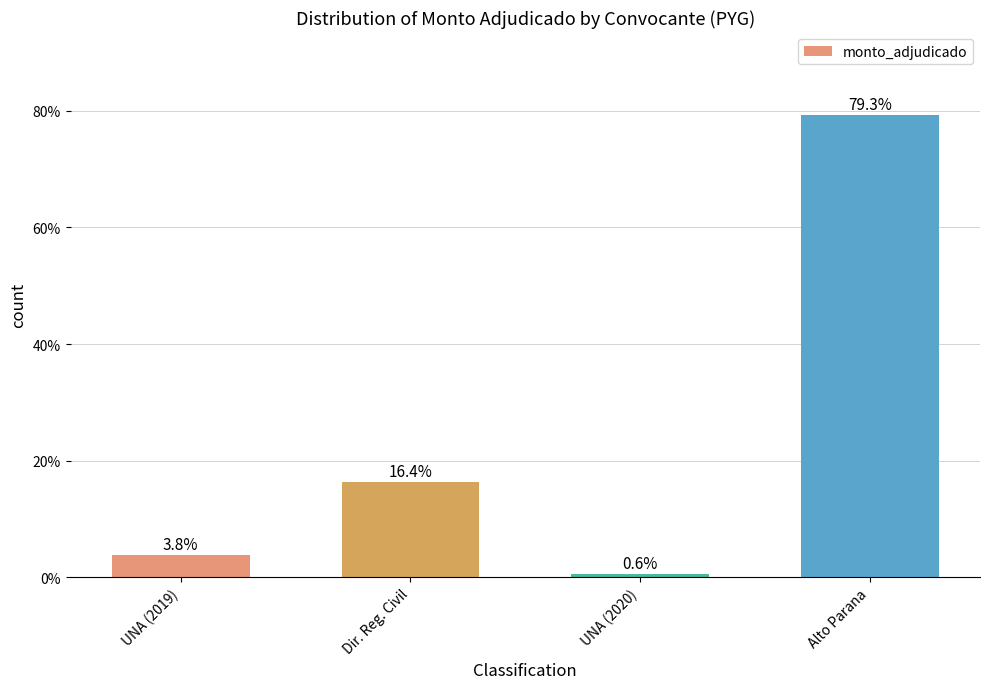

Reading left to right, extract all data points from this chart.

UNA (2019)=3.8	Dir. Reg. Civil=16.4	UNA (2020)=0.6	Alto Parana=79.3